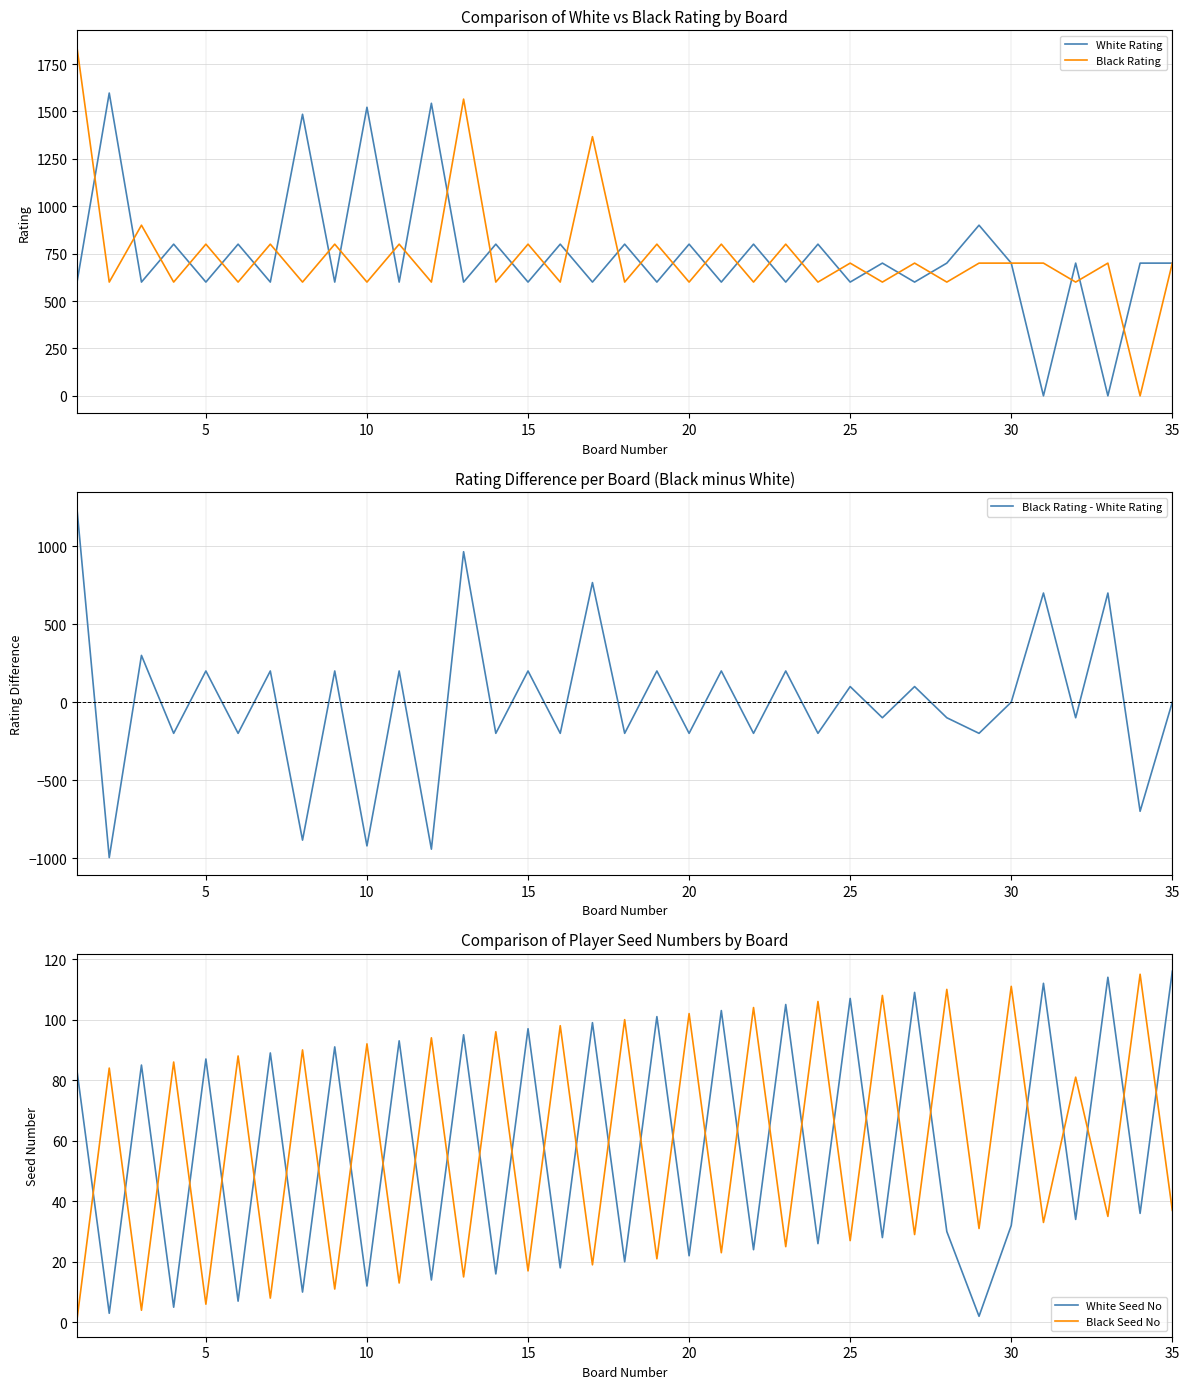

How many lines are shown in the chart?

5